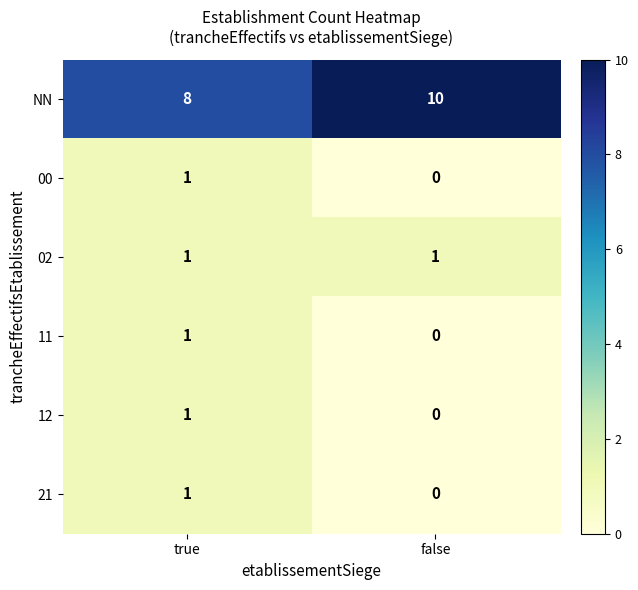

The 02 series shows 1 at false. True or false?

True